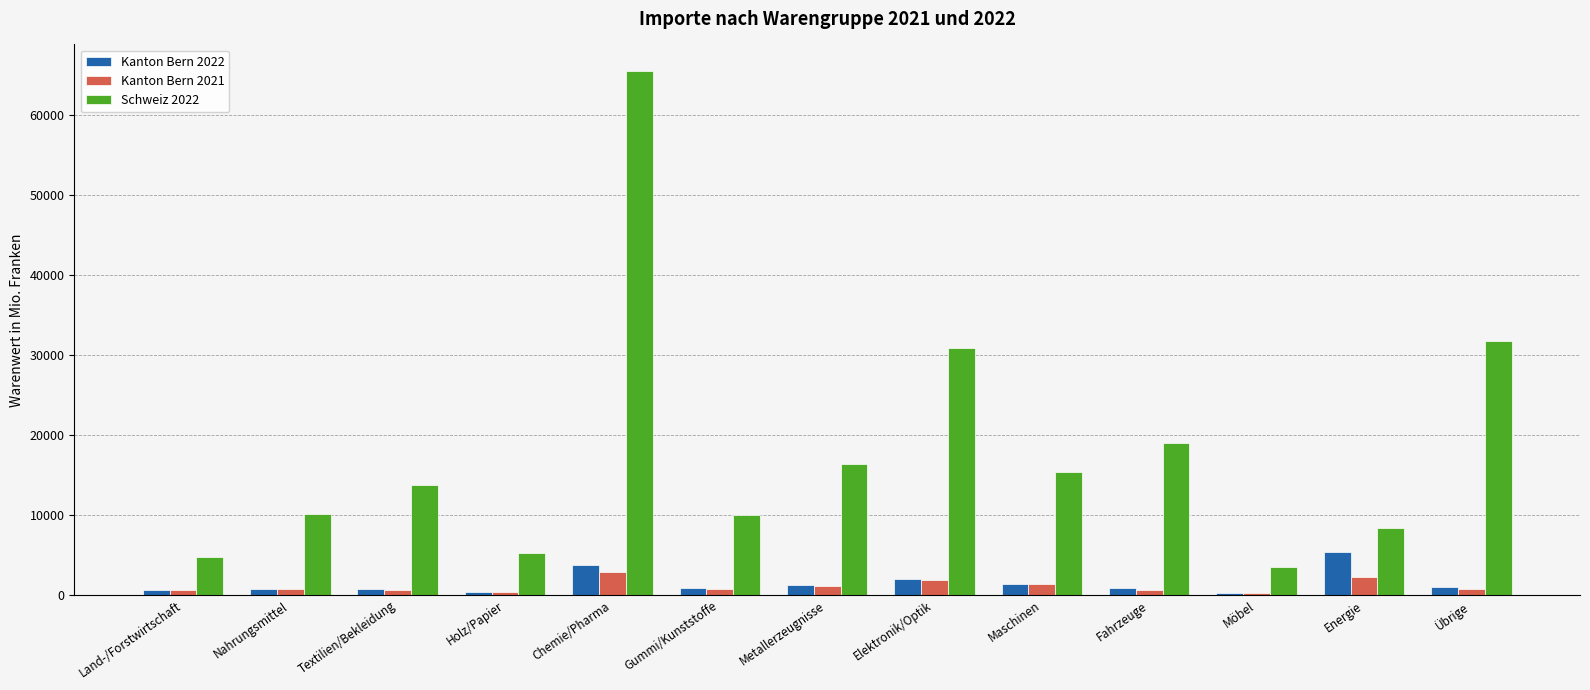

What is the maximum value shown in the chart?

65518.3